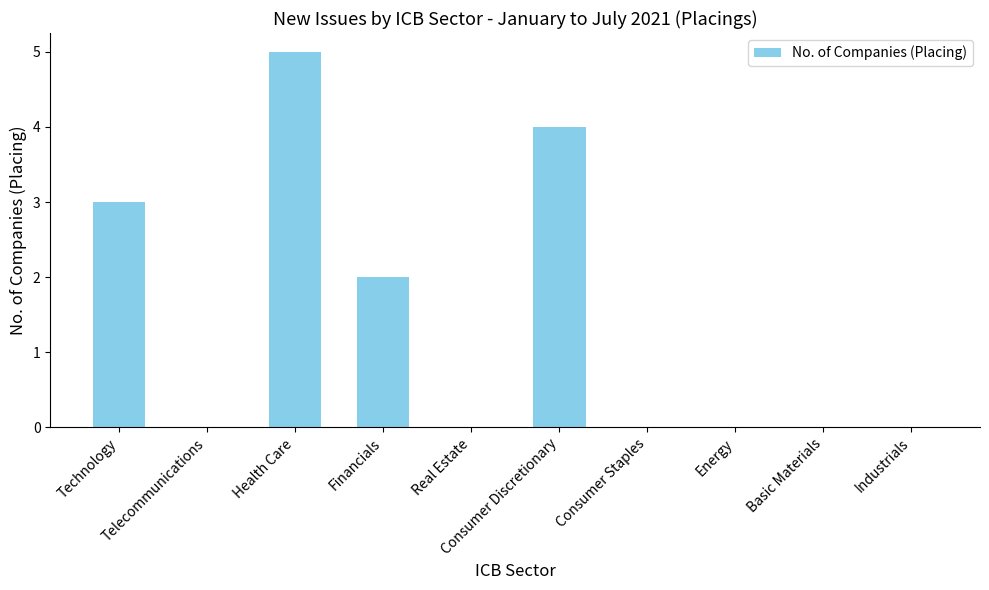

Reading left to right, transcribe all the data shown in this chart.

3	0	5	2	0	4	0	0	0	0